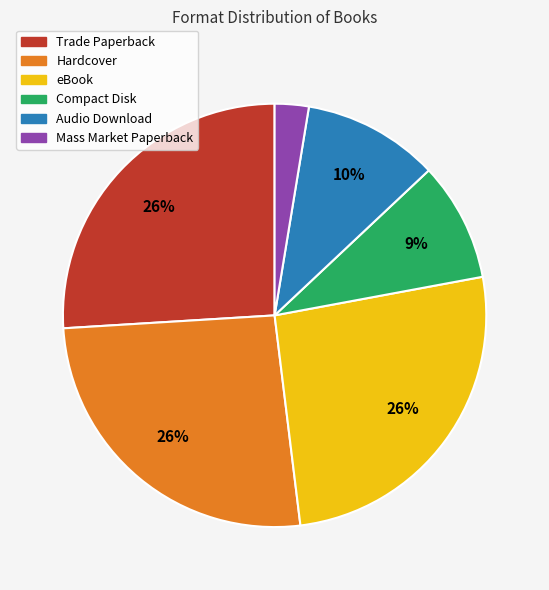

Which has a higher value, eBook or Mass Market Paperback?

eBook